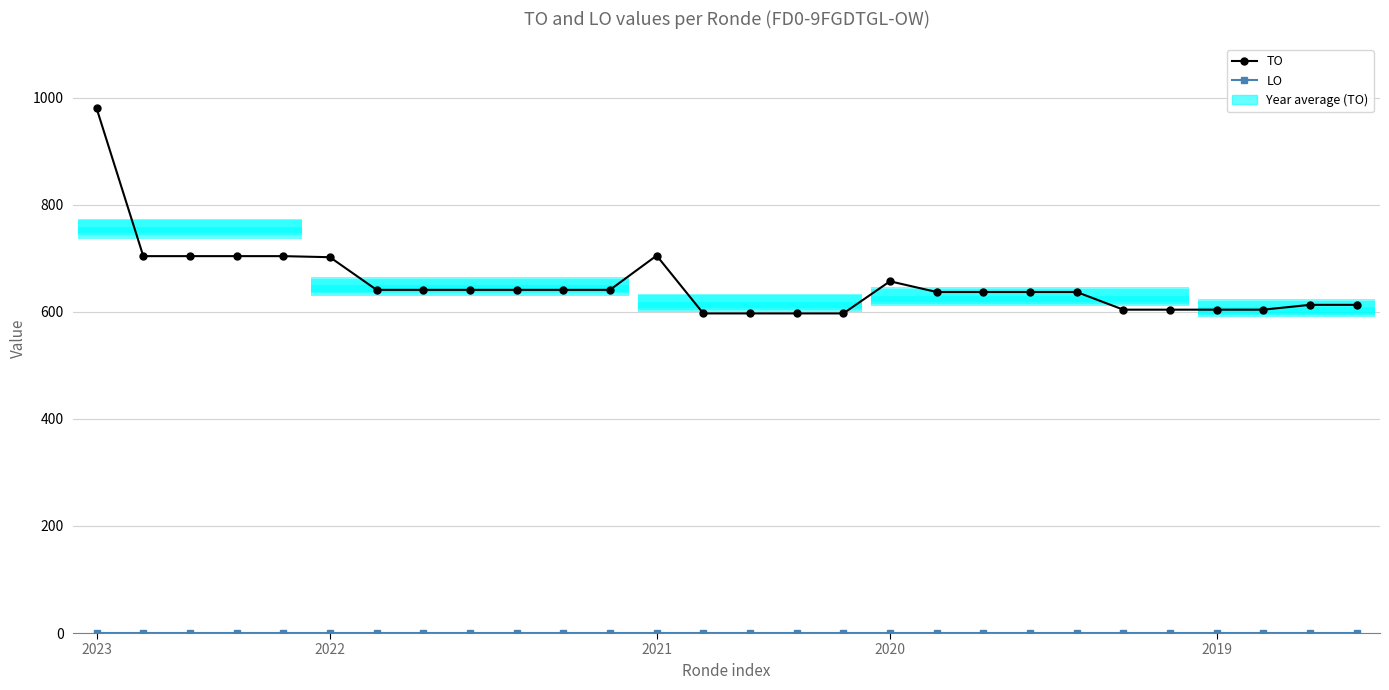

Is it true that LO equals 0 at 10?

True